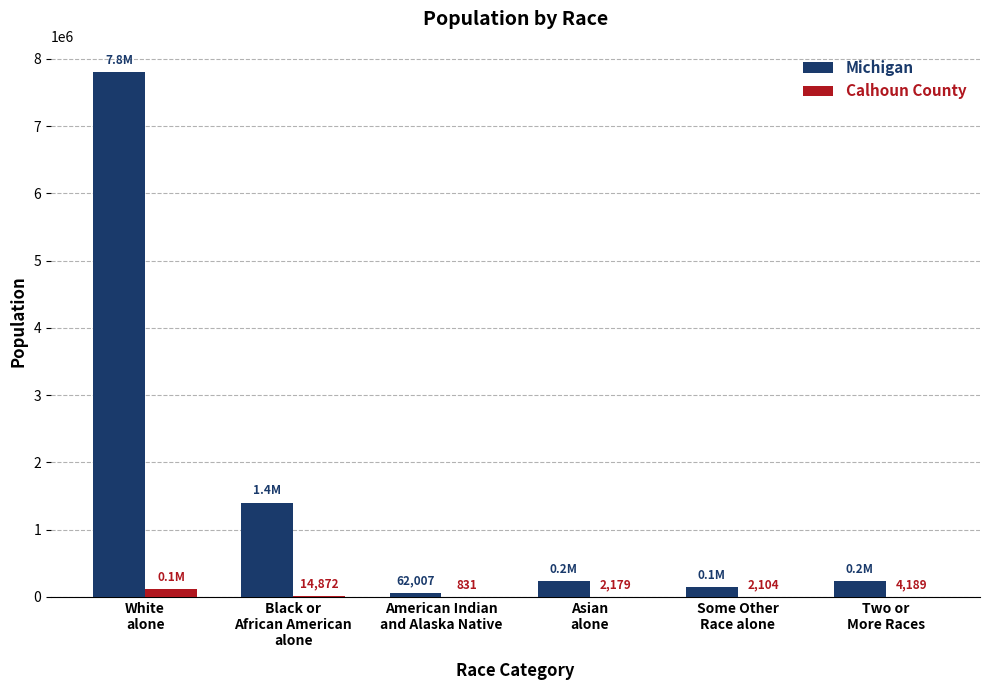

What is the maximum value shown in the chart?

7803120